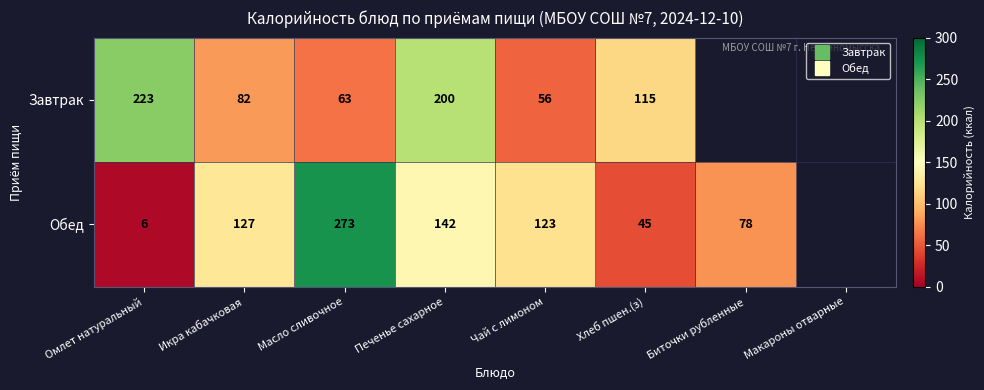

What is the smallest value displayed?

6.0